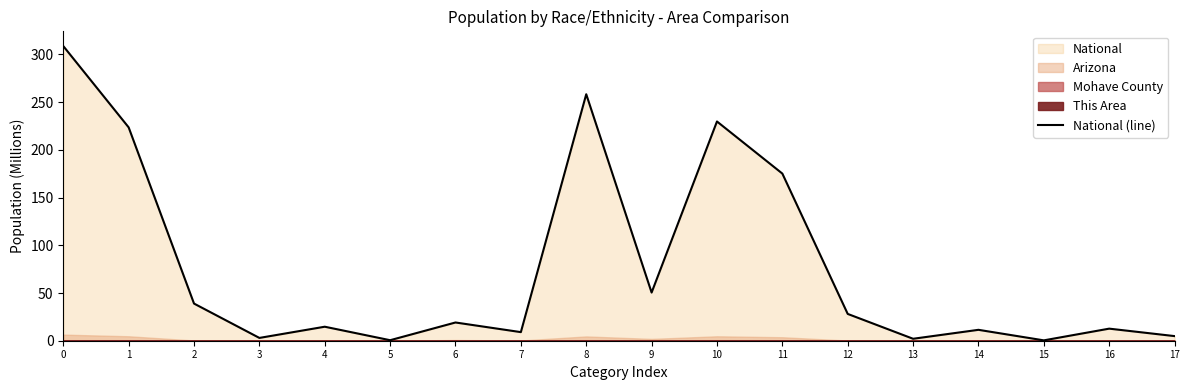

What is the smallest value displayed?

0.4